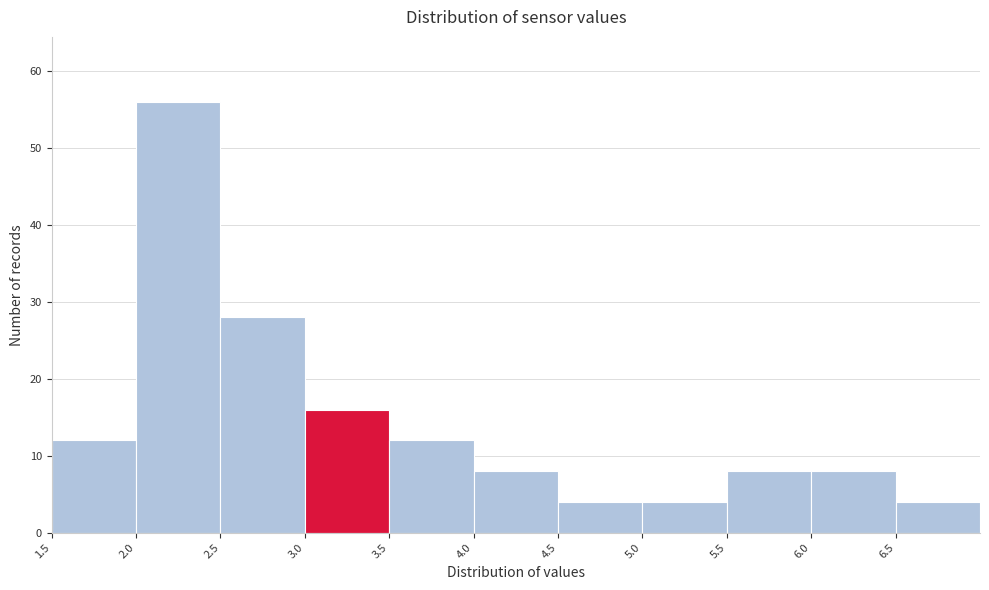

Which range on the x-axis has the tallest bar?

2.0 to 2.5